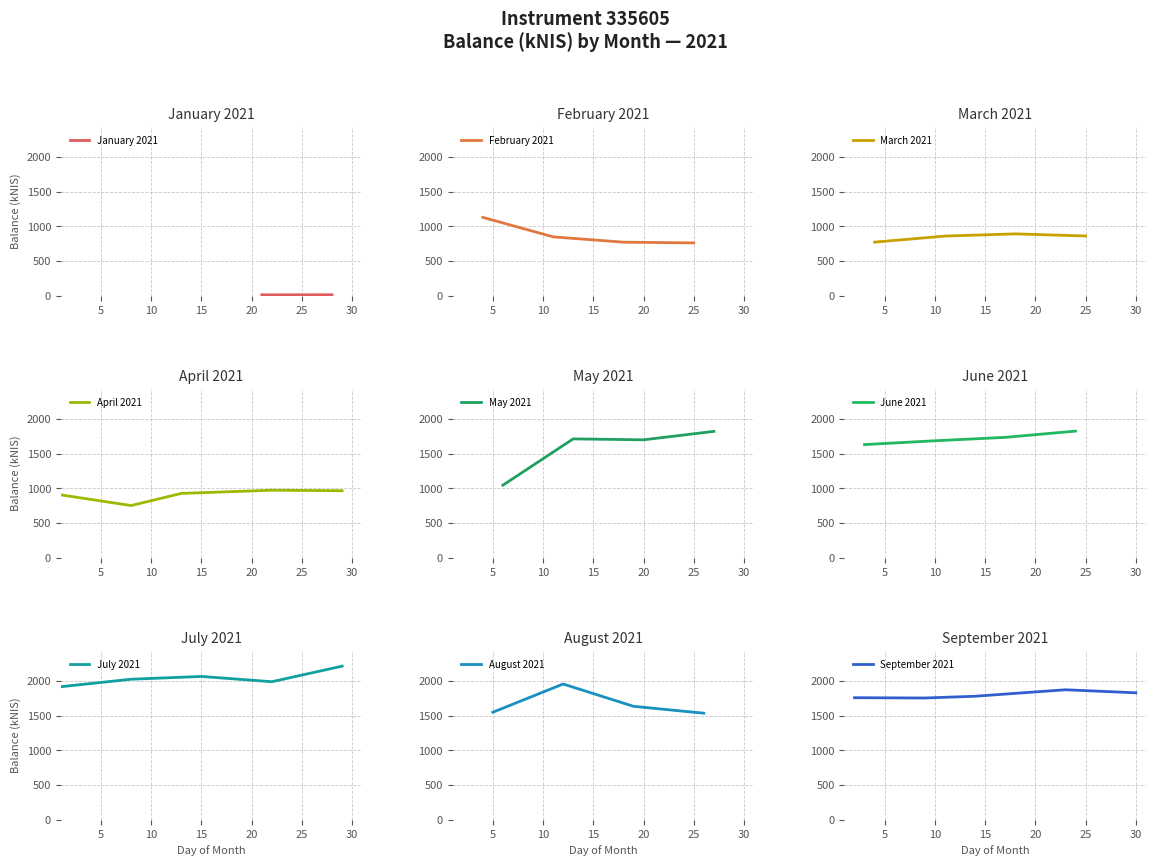

What is the minimum value for February 2021?

763.4